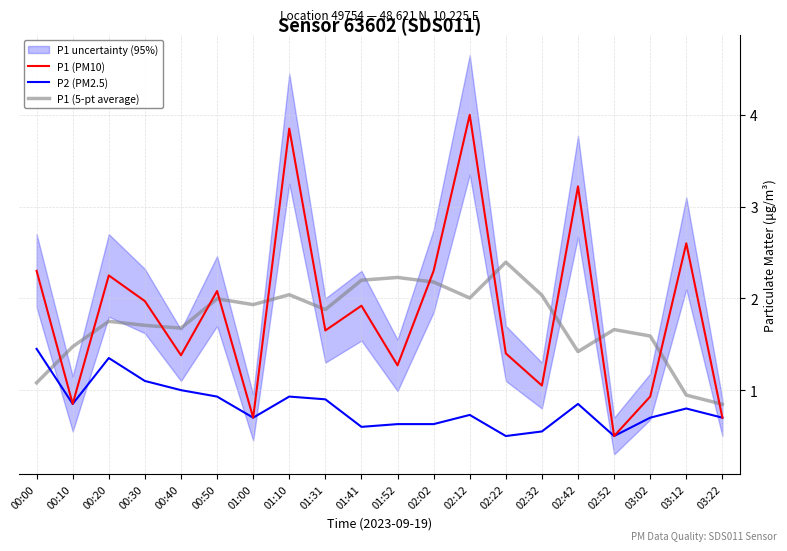

Is it true that P2 (PM2.5) equals 1.2 at 02:42?

False